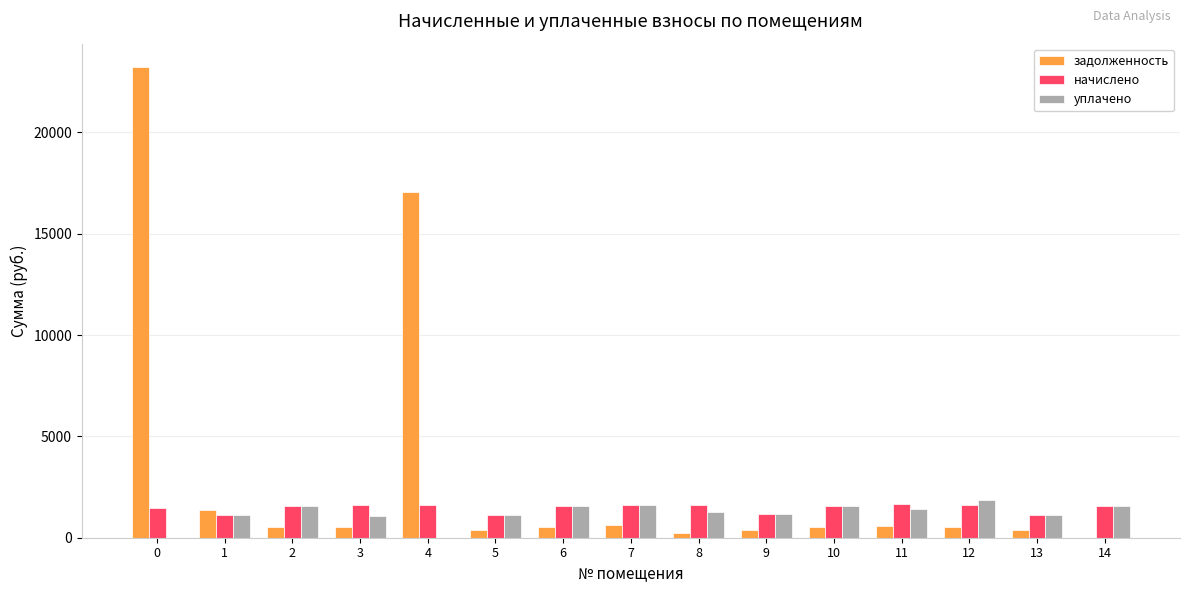

How many groups of bars are there?

15